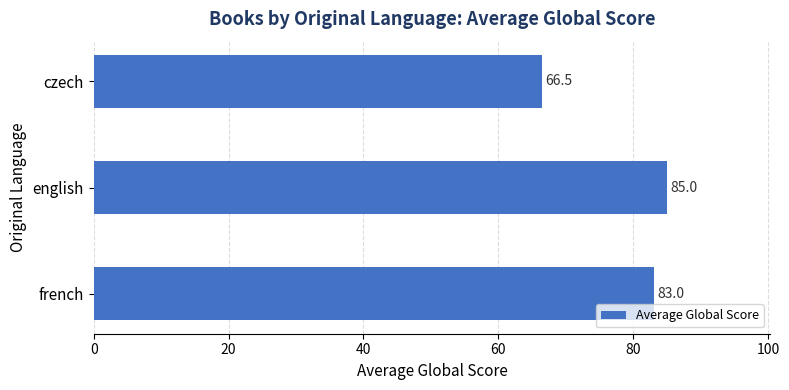

Approximately how many times larger is the value at english compared to french?

1.0